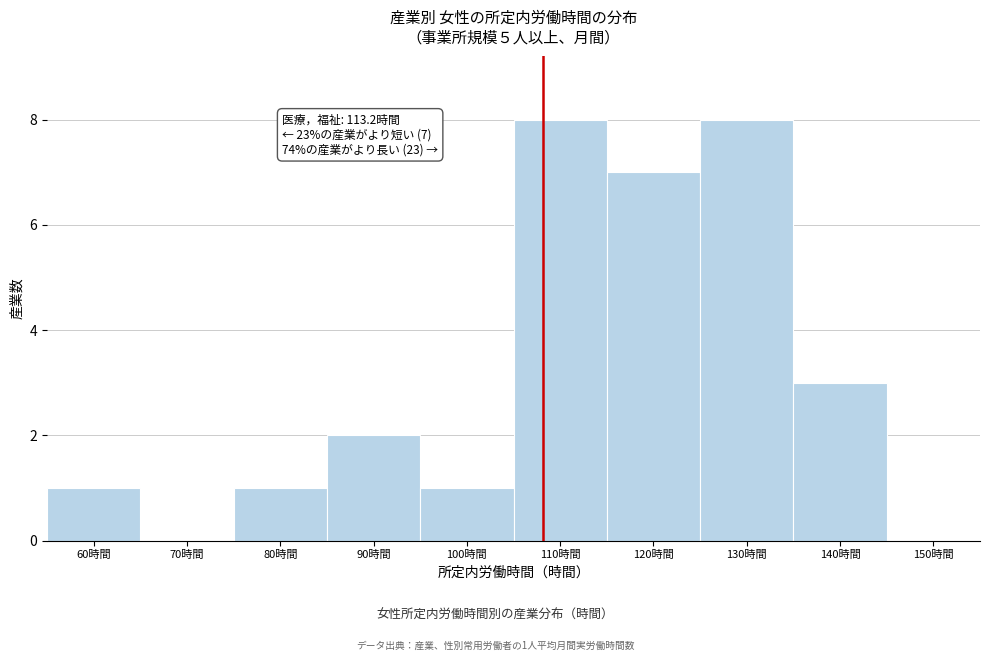

Reading left to right, what are all the values shown in this chart?

60時間=1	70時間=0	80時間=1	90時間=2	100時間=1	110時間=8	120時間=7	130時間=8	140時間=3	150時間=0